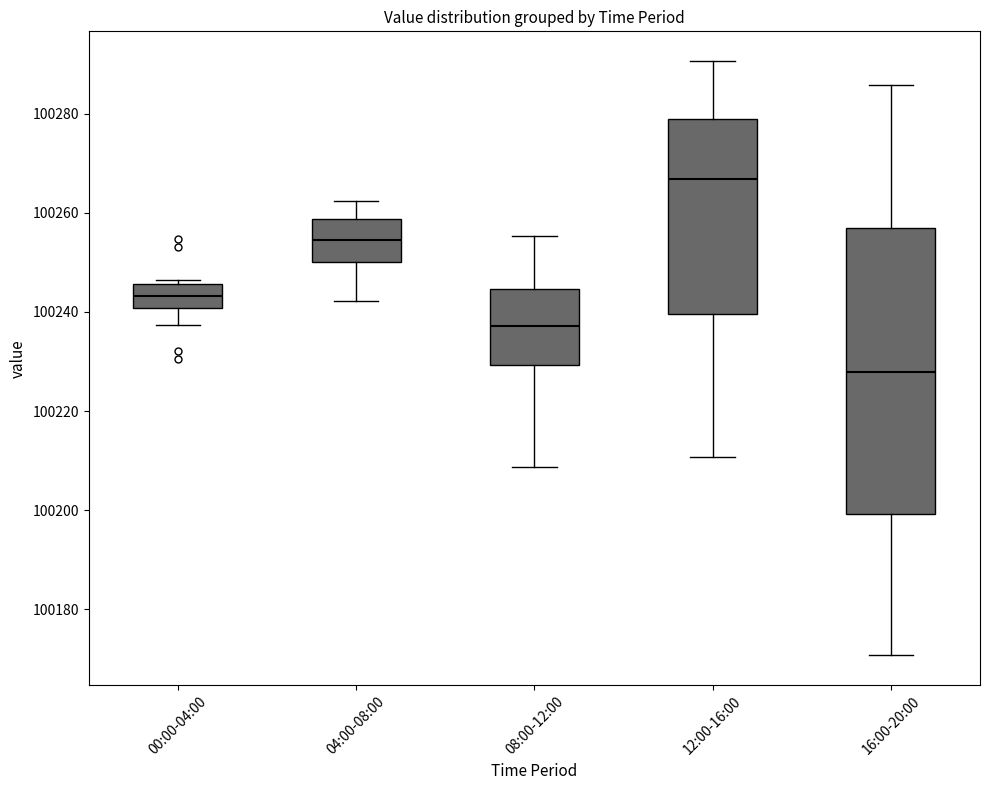

Where does the median line of the box for 08:00-12:00 sit on the y-axis? The values are not printed on the chart, so give them approximately, as read against the axis.

100238